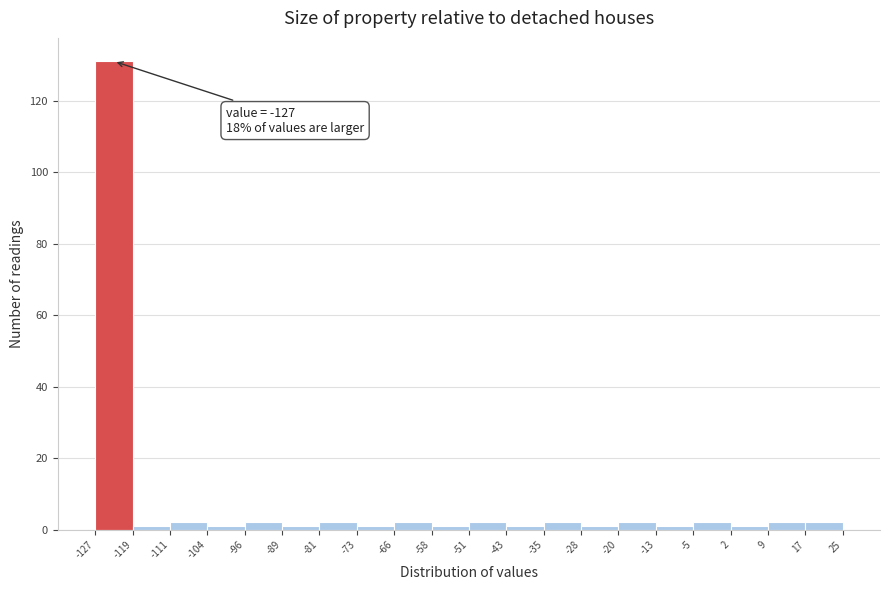

Which range on the x-axis has the tallest bar?

-127 to -119